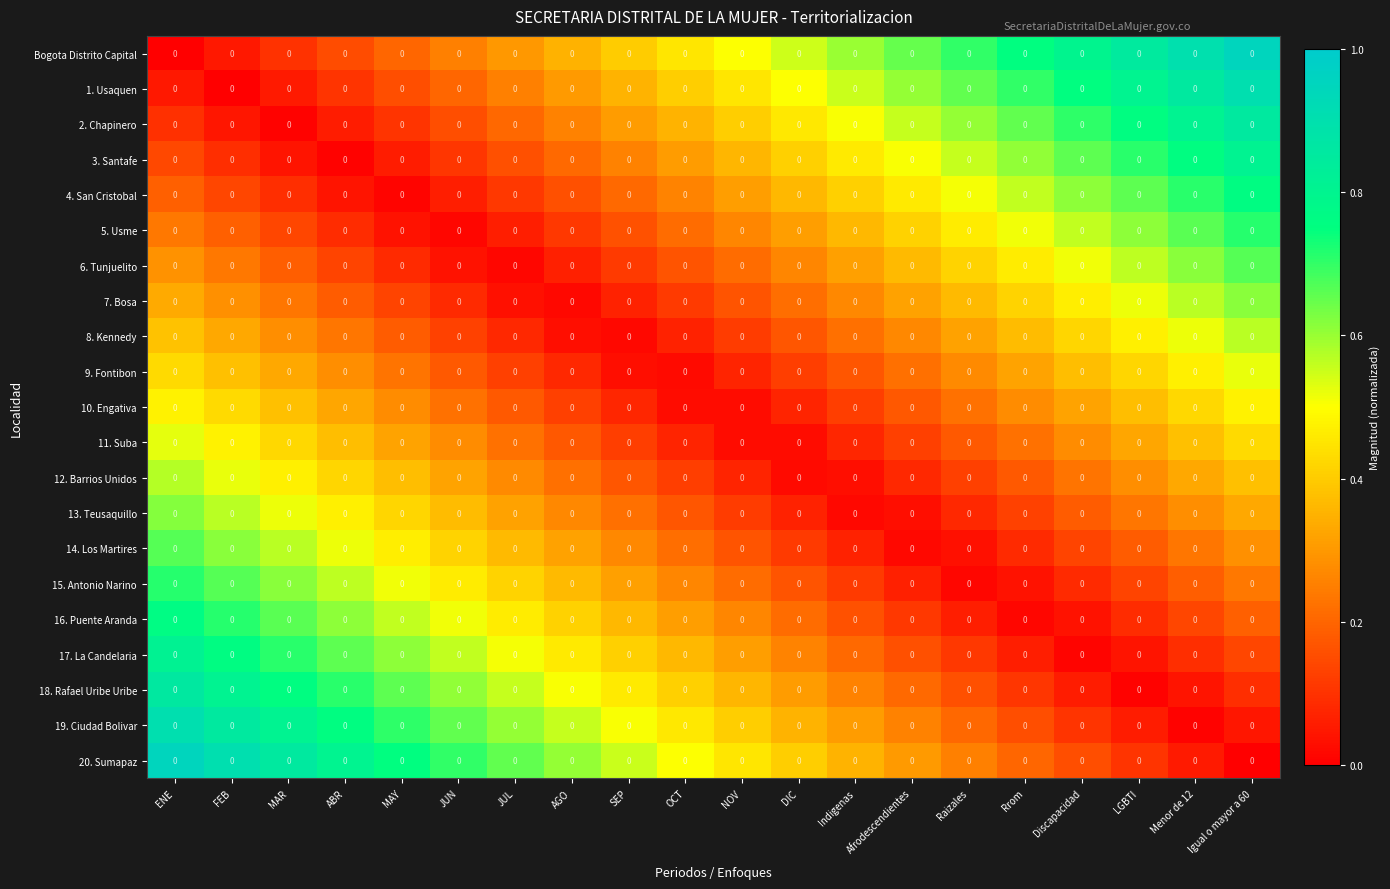

Where is 11. Suba nearest to the value 0?

NOV